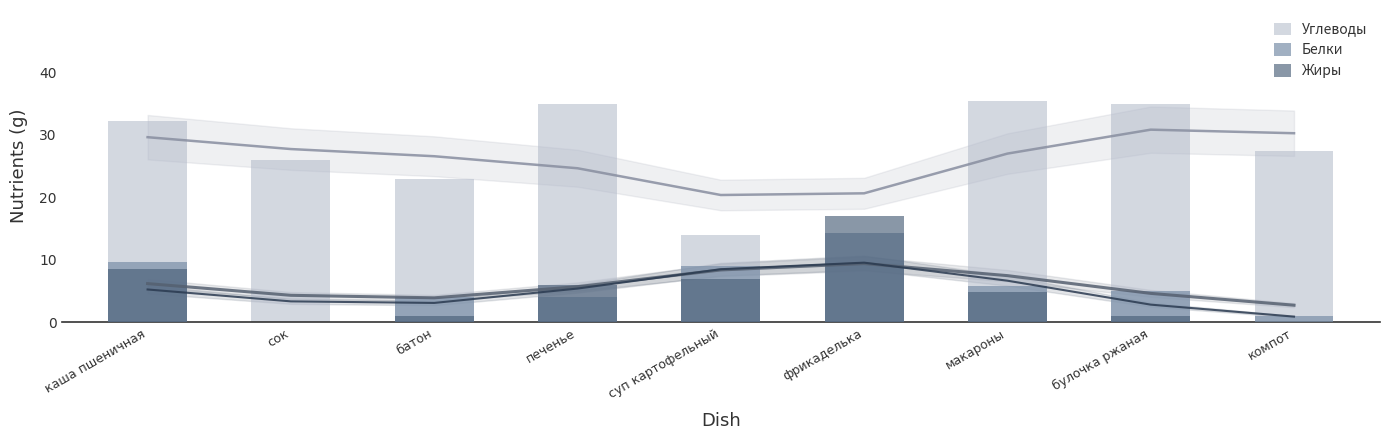

How many categories are shown in the chart?

9